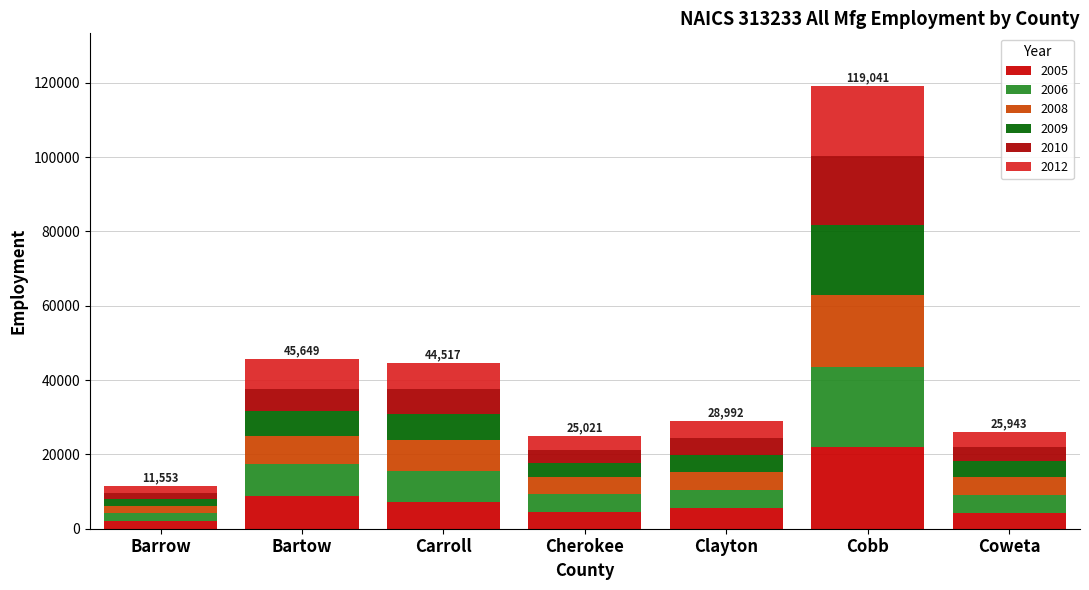

Rank the categories by 2009 value from lowest to highest.

Barrow, Cherokee, Coweta, Clayton, Bartow, Carroll, Cobb